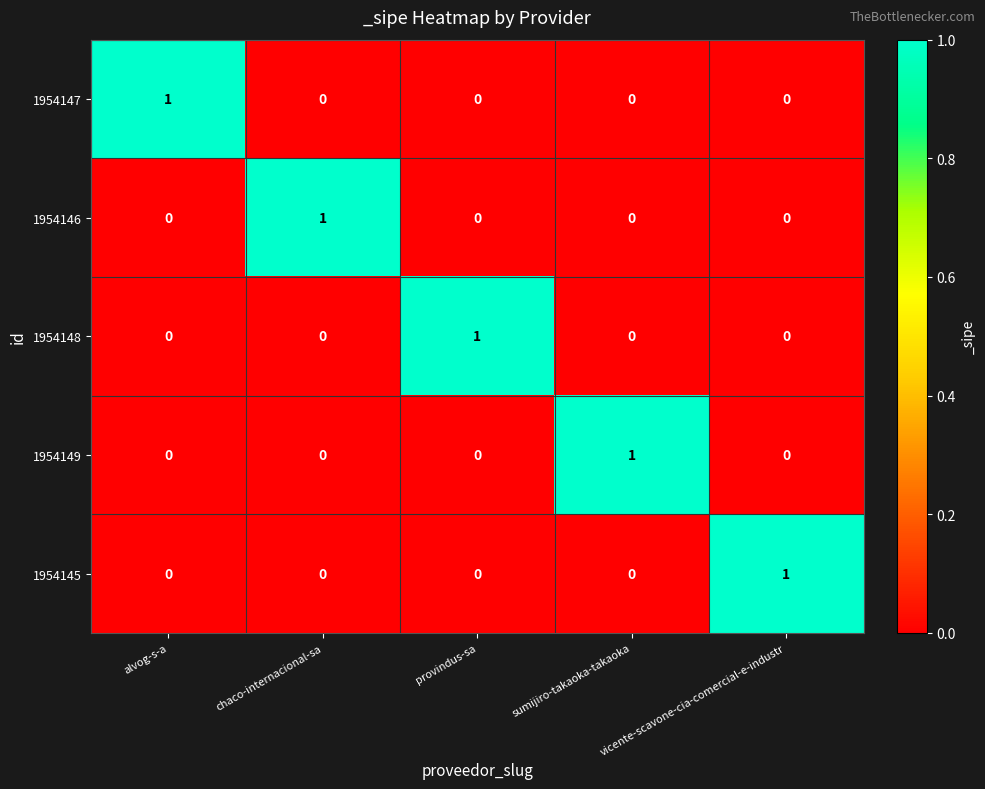

Is the value of 1954146 at alvog-s-a greater than the value of 1954147 at alvog-s-a?

No